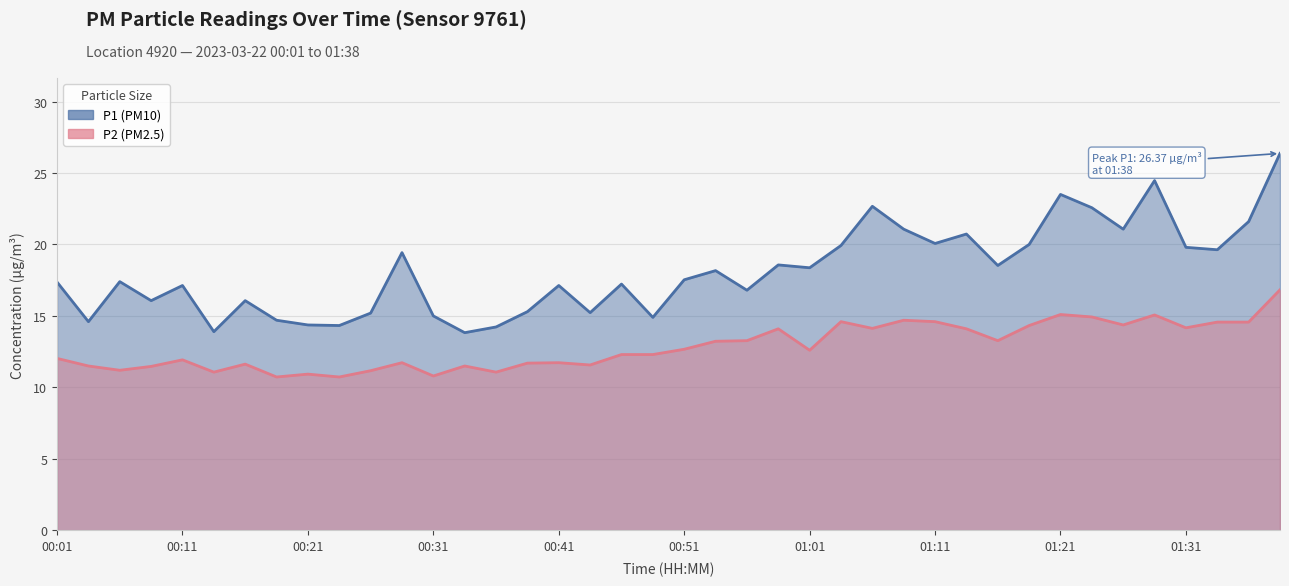

True or false: P1 and P2 cross at least once.

False